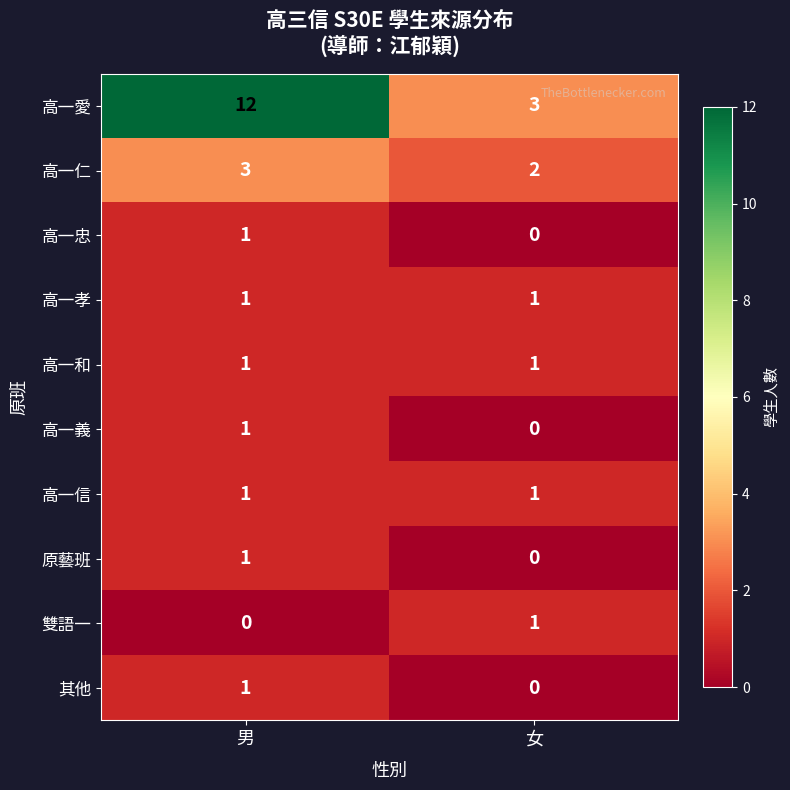

Is it true that 高一孝 equals 1 at 女?

True